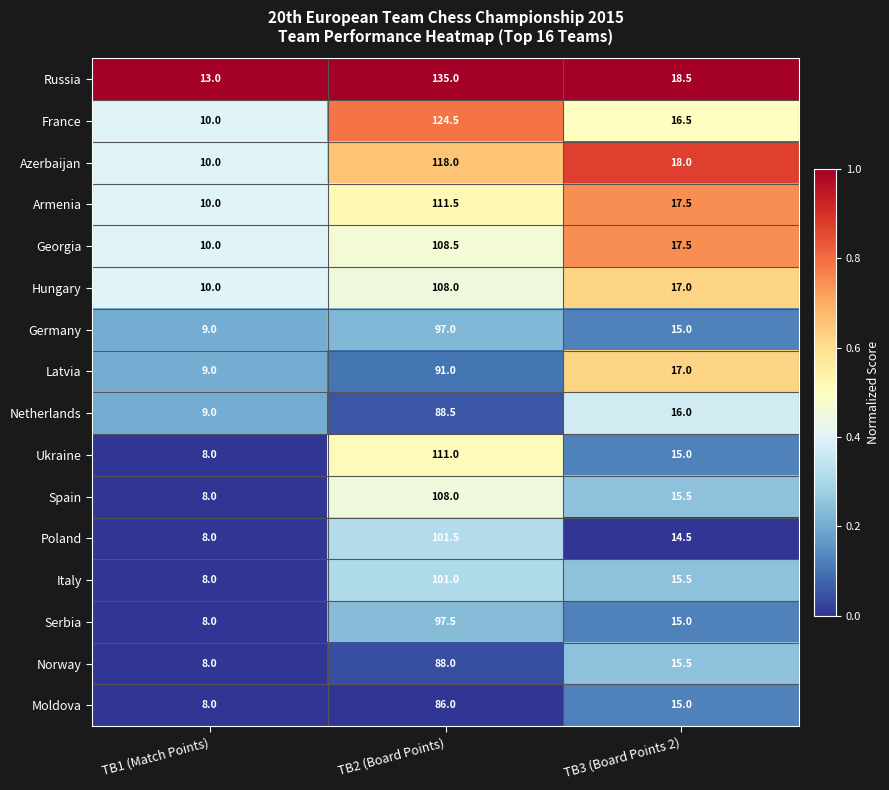

True or false: Germany has a value of 97.0 at TB2 (Board Points).

True